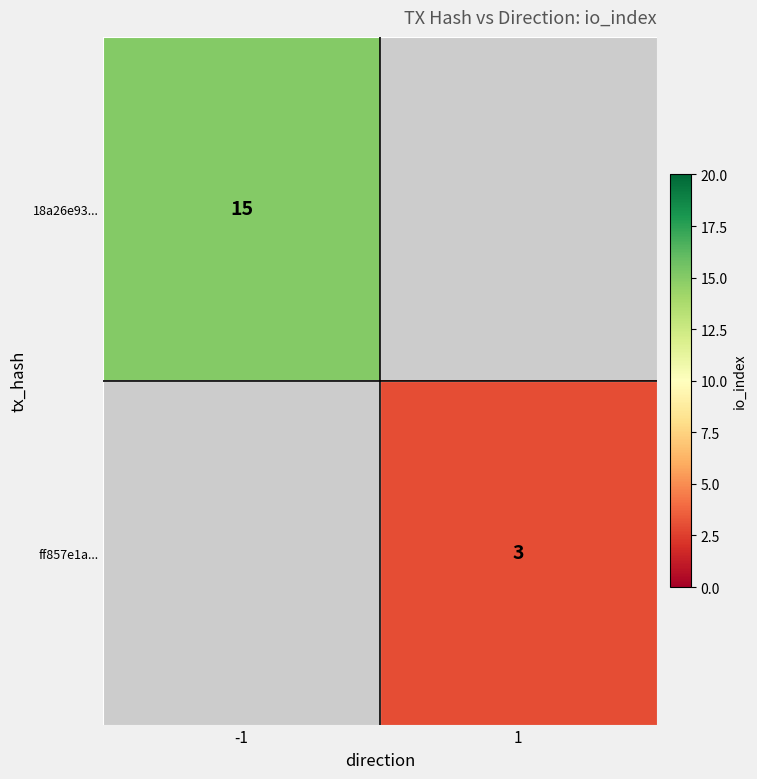

Is it true that ff857e1a... equals 4 at 1?

False